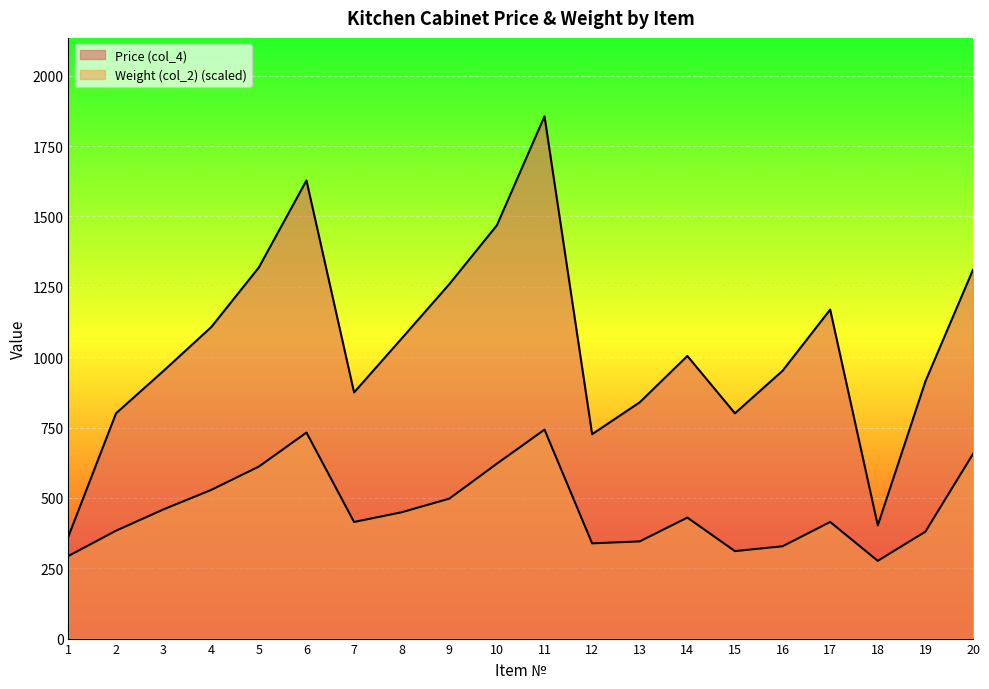

Where is the first local minimum for Weight (col_2)?

7